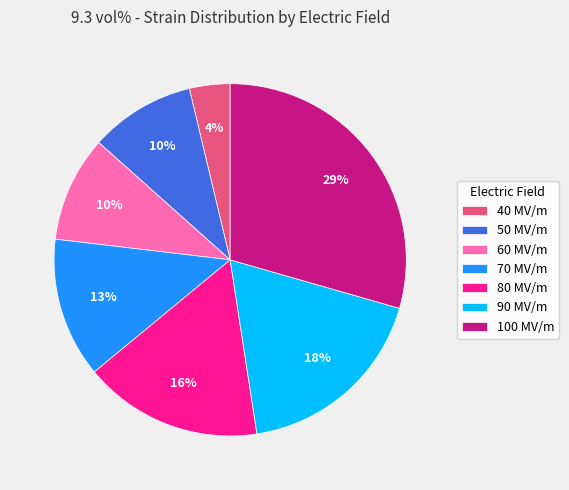

The 90 MV/m slice represents 18% of the pie. True or false?

True